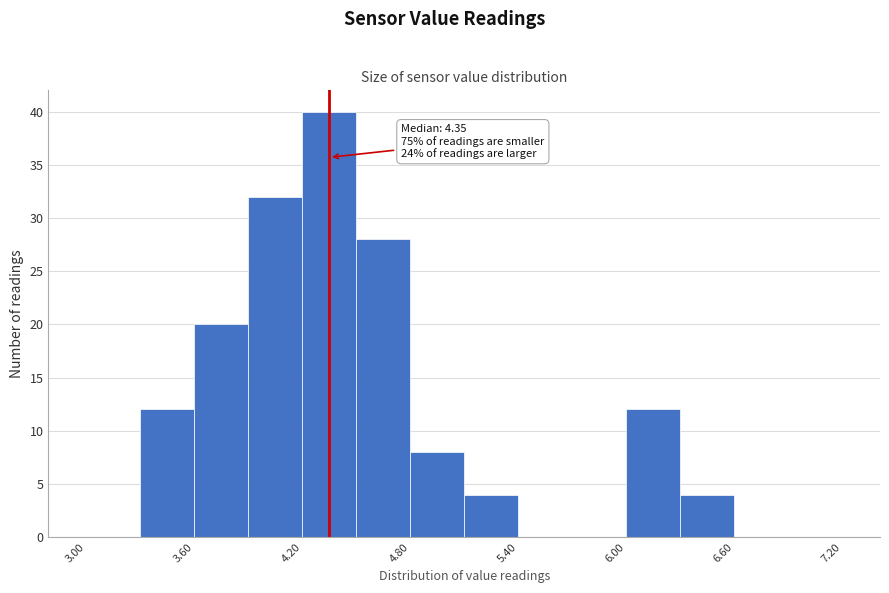

Around what value on the x-axis is the tallest bar? Give the approximate position of its centre, as read against the axis.

4.4